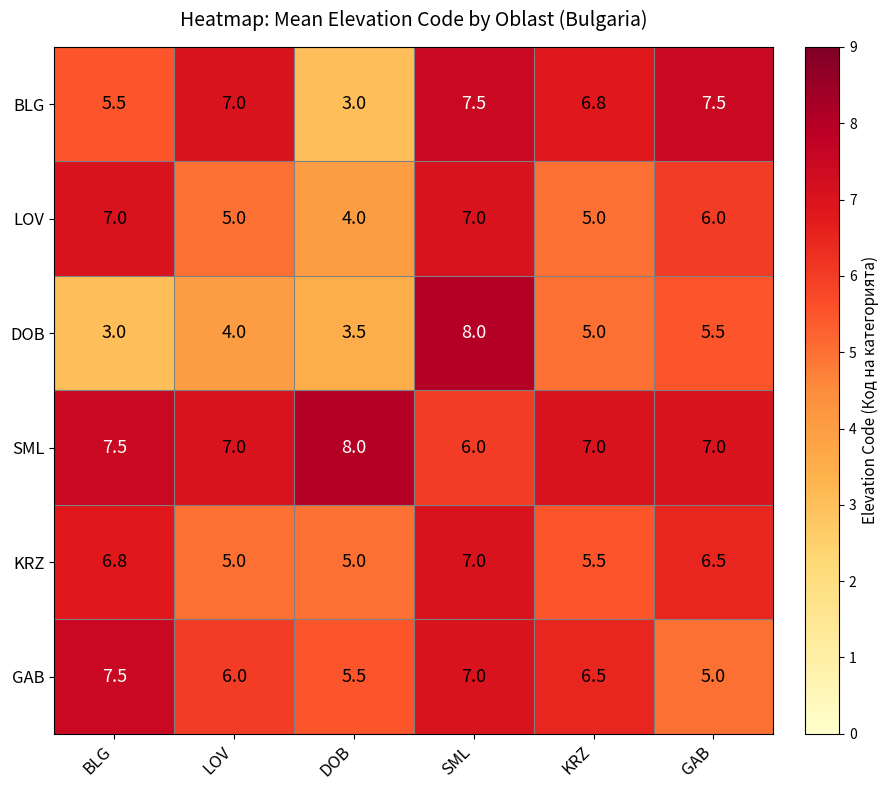

What is the smallest value displayed?

3.0